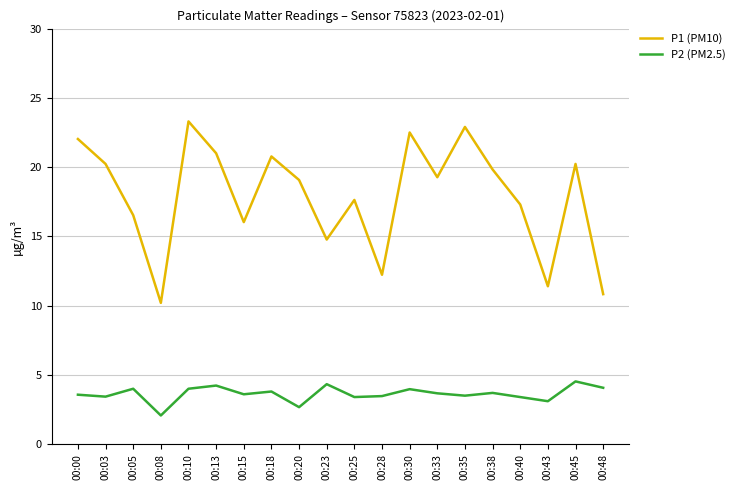

What is the spread (max minus min) of values at 00:40?

13.9